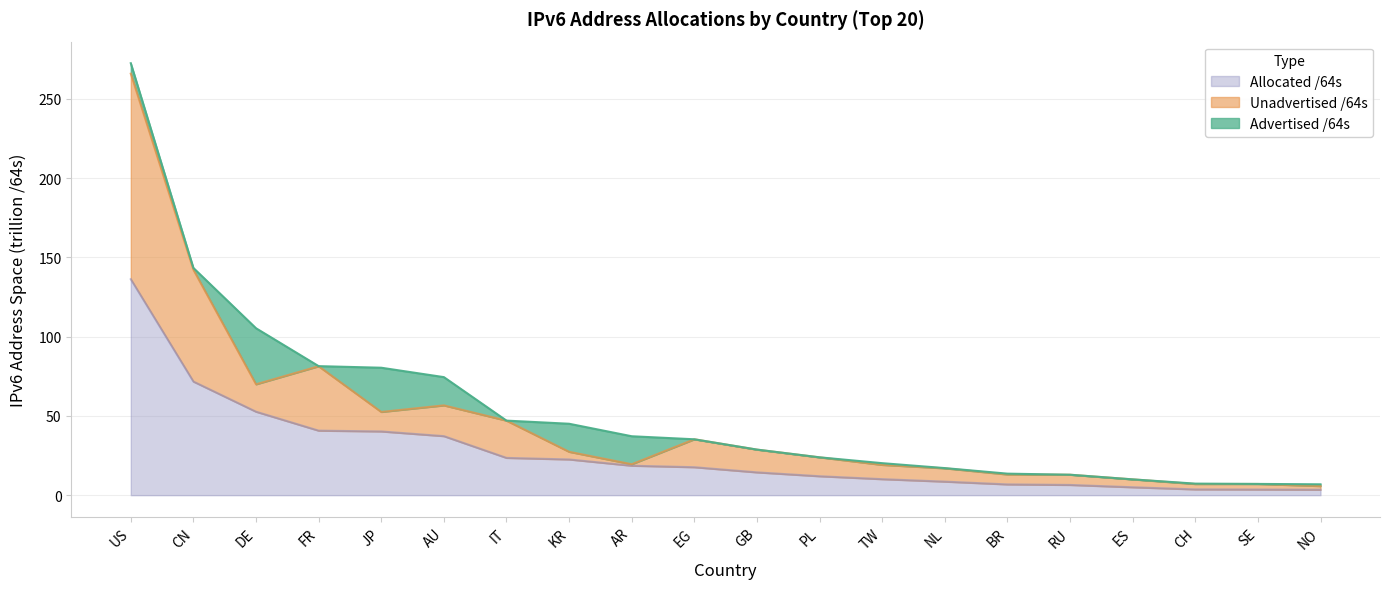

What is the sum of all Allocated /64s values?

534.8